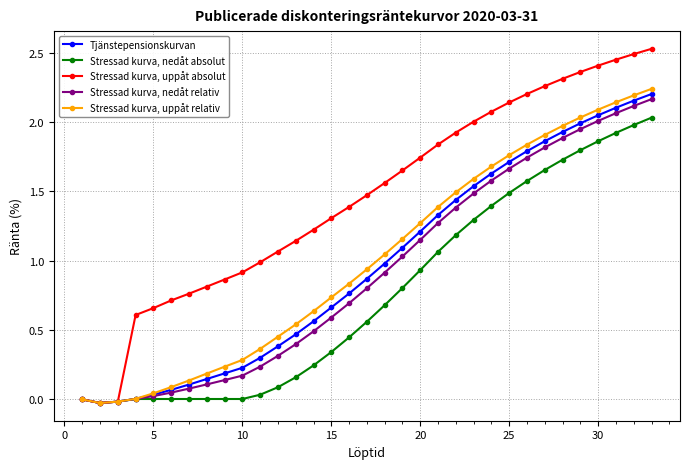

Does the chart have visible grid lines?

Yes